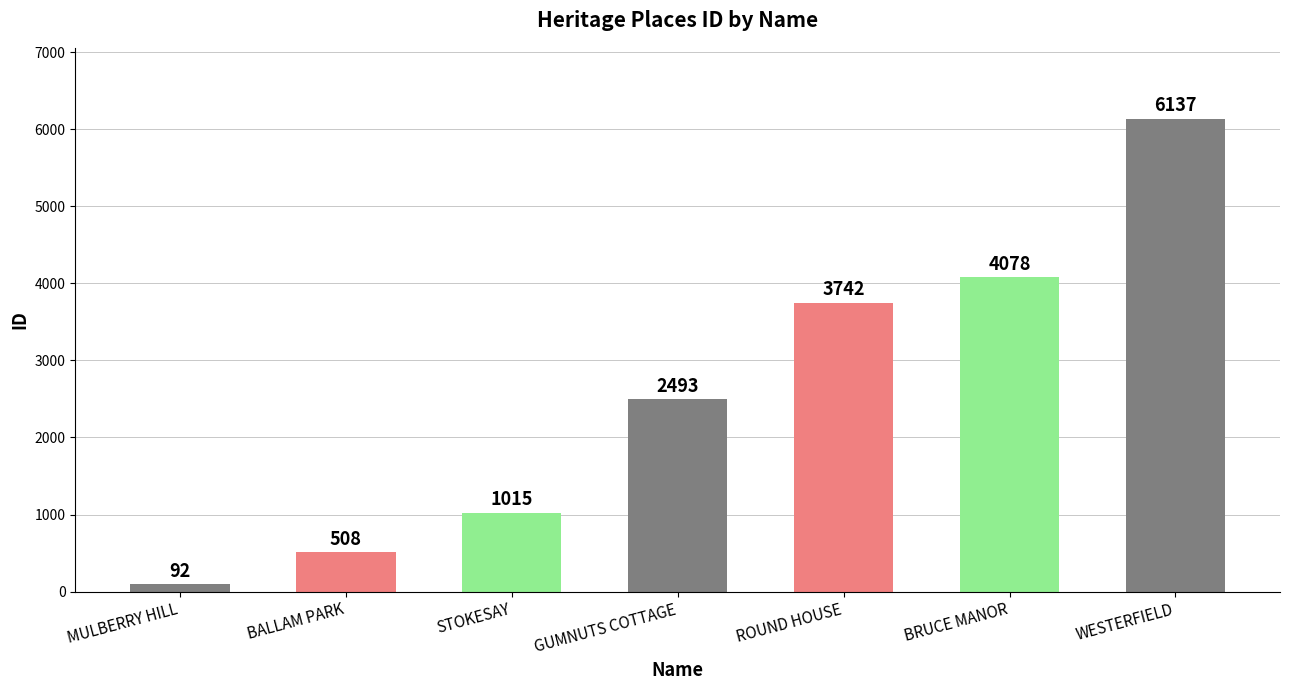

What is the ratio of the value at WESTERFIELD to the value at STOKESAY?

6.0